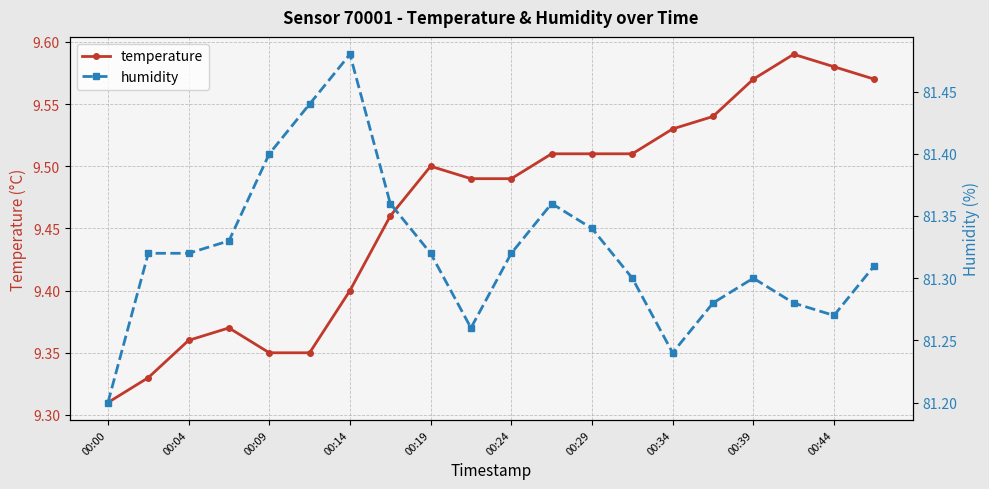

At which label does humidity reach its minimum?

00:00